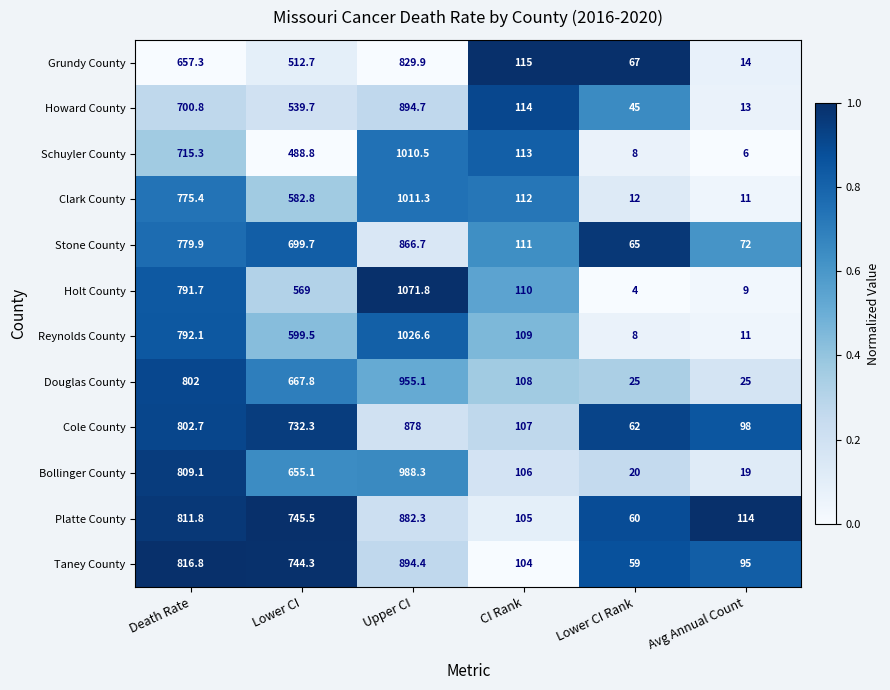

Which label corresponds to the largest value in the chart?

Upper CI